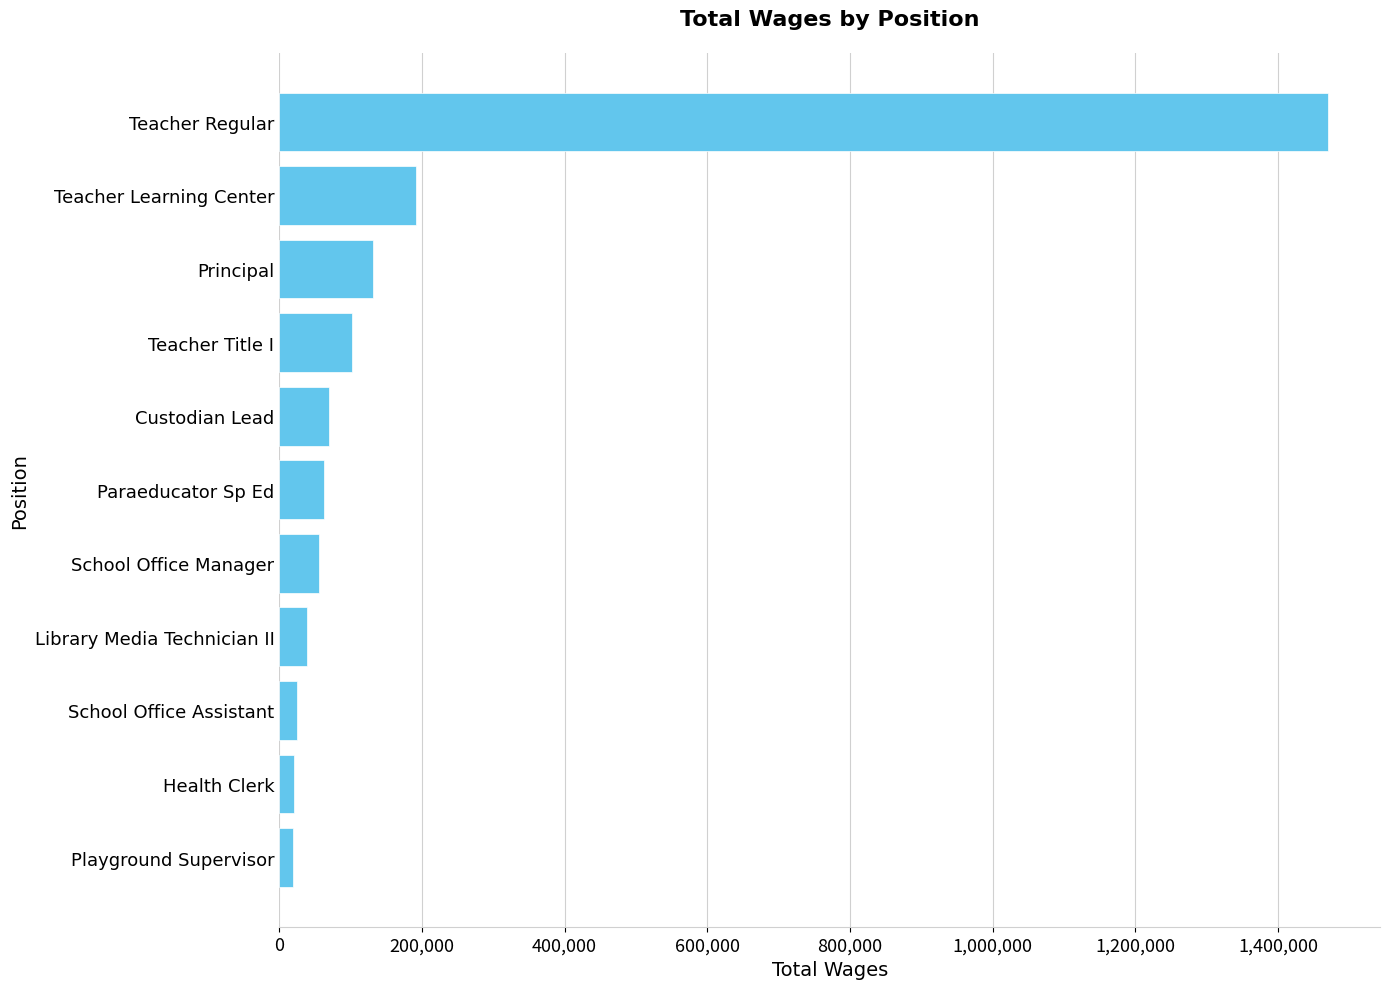

What is the sum of all values?

2185223